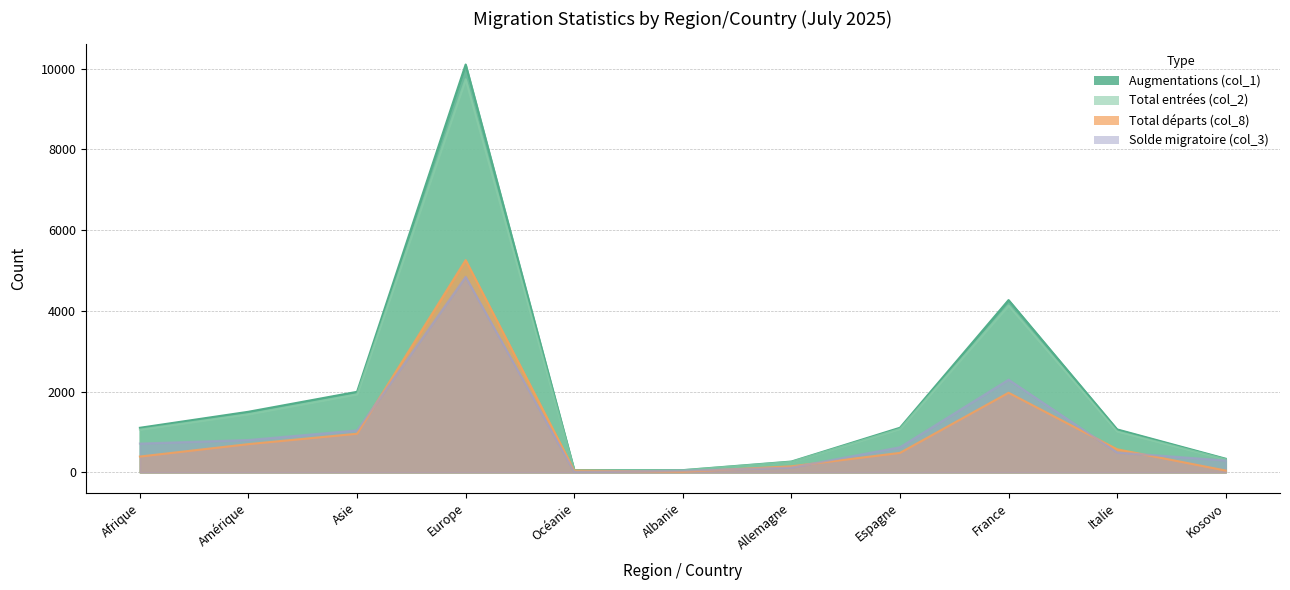

In Total départs (col_8), how many points are higher than both neighbors (excluding endpoints)?

2